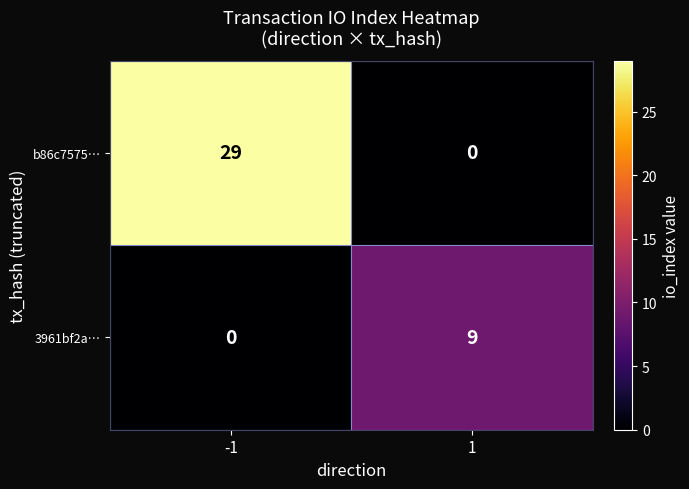

List the series in order of their overall mean, lowest first.

3961bf2a…, b86c7575…